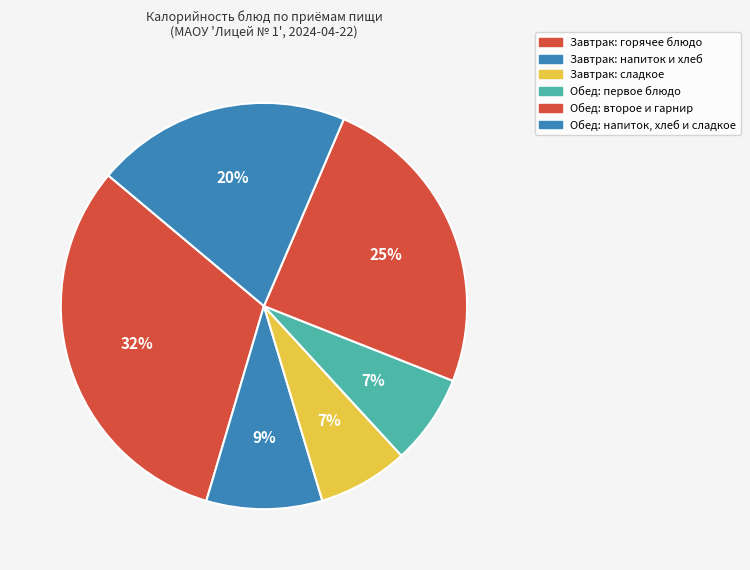

Does any single category account for the majority?

No